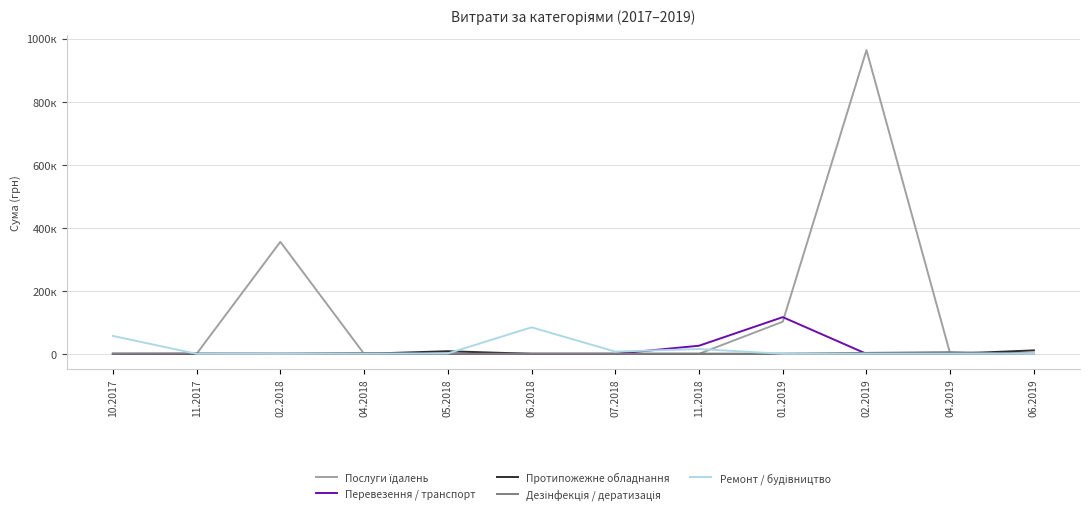

Is this an area chart (filled region under the line)?

No